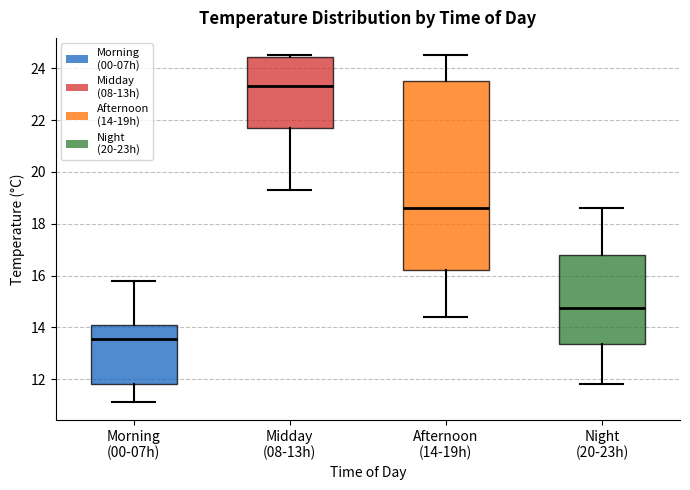

Reading left to right, transcribe this box plot: for each box, give where its median line is, the range the box spans, and where its two whiskers end, as read against the y-axis. The values are not printed on the chart, so give them approximately, as read against the axis.

Morning (00-07h): median 13.6, box 11.8 to 14.2, whiskers 11.2 to 15.8
Midday (08-13h): median 23.4, box 21.6 to 24.4, whiskers 19.4 to 24.6
Afternoon (14-19h): median 18.6, box 16.2 to 23.6, whiskers 14.4 to 24.6
Night (20-23h): median 14.8, box 13.4 to 16.8, whiskers 11.8 to 18.6